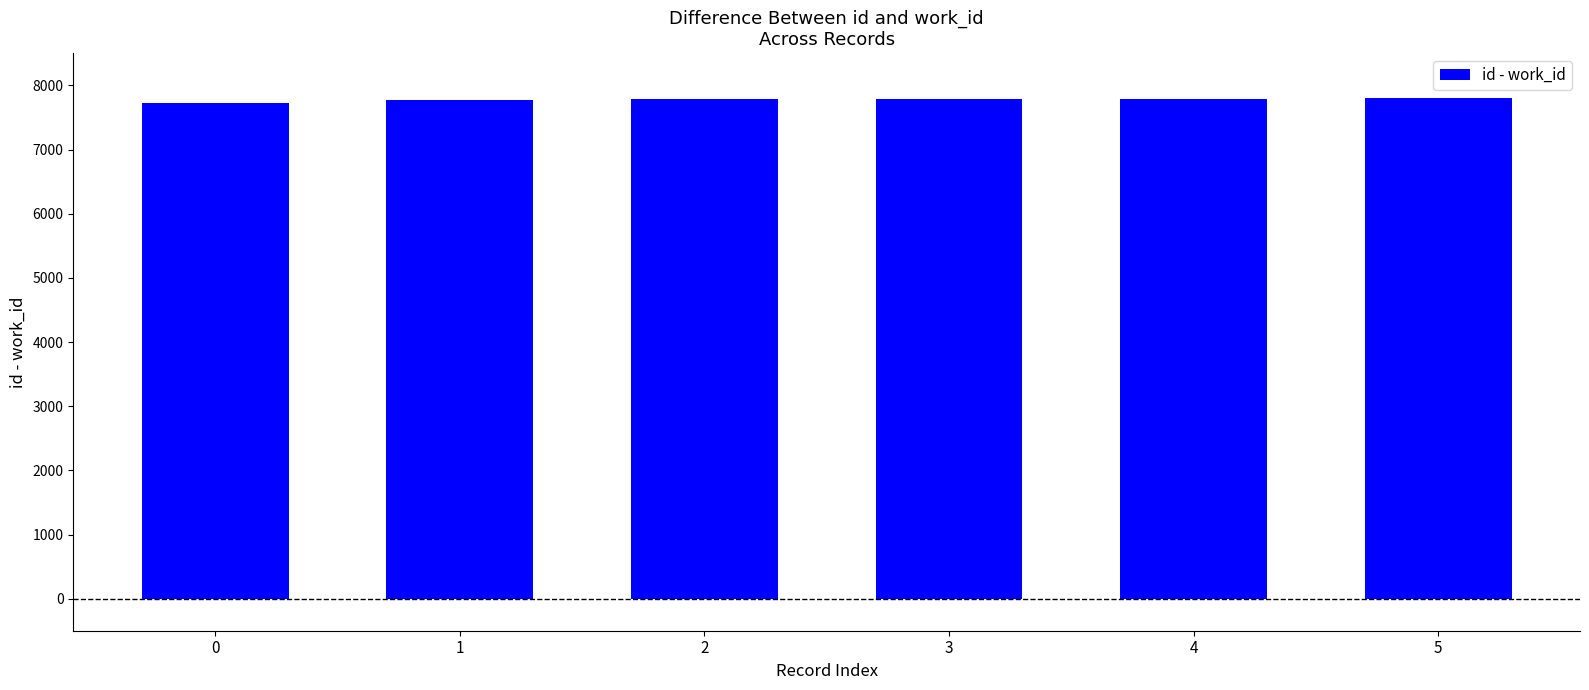

What is the ratio of the value at 5 to the value at 0?

1.0